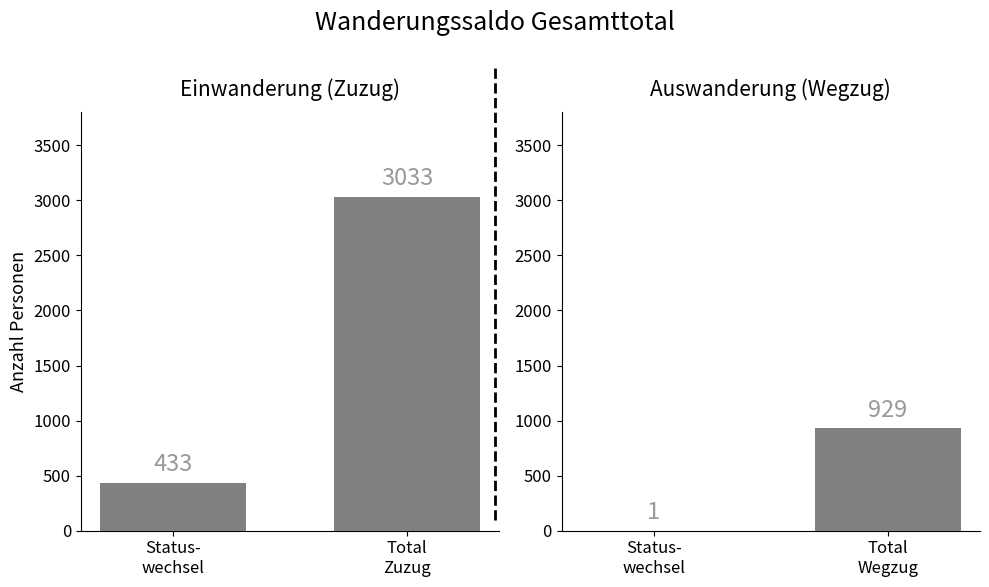

List the labels in order of Zunahme value, smallest first.

Status-
wechsel, Total
Zuzug